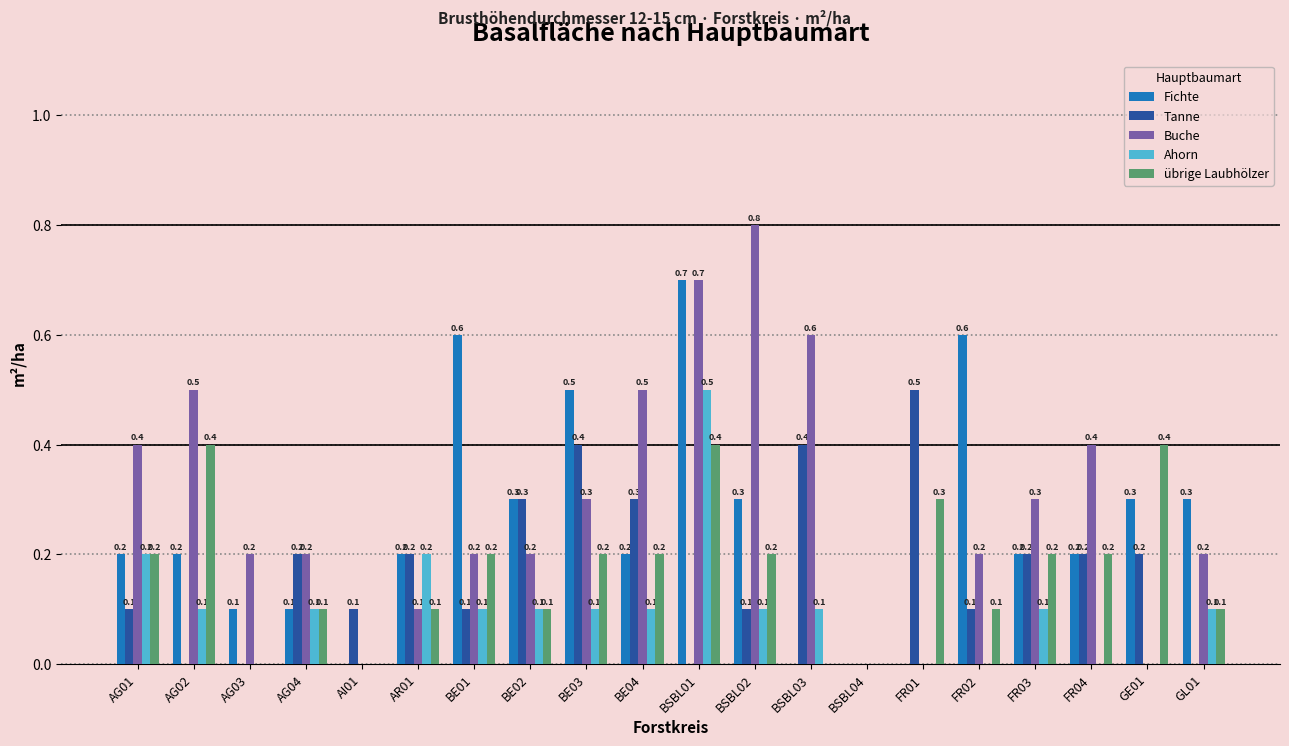

Reading right to left, extract all data points from this chart.

Fichte: GL01=0.3	GE01=0.3	FR04=0.2	FR03=0.2	FR02=0.6	FR01=0.0	BSBL04=0.0	BSBL03=0.0	BSBL02=0.3	BSBL01=0.7	BE04=0.2	BE03=0.5	BE02=0.3	BE01=0.6	AR01=0.2	AI01=0.0	AG04=0.1	AG03=0.1	AG02=0.2	AG01=0.2
Tanne: GL01=0.0	GE01=0.2	FR04=0.2	FR03=0.2	FR02=0.1	FR01=0.5	BSBL04=0.0	BSBL03=0.4	BSBL02=0.1	BSBL01=0.0	BE04=0.3	BE03=0.4	BE02=0.3	BE01=0.1	AR01=0.2	AI01=0.1	AG04=0.2	AG03=0.0	AG02=0.0	AG01=0.1
Buche: GL01=0.2	GE01=0.0	FR04=0.4	FR03=0.3	FR02=0.2	FR01=0.0	BSBL04=0.0	BSBL03=0.6	BSBL02=0.8	BSBL01=0.7	BE04=0.5	BE03=0.3	BE02=0.2	BE01=0.2	AR01=0.1	AI01=0.0	AG04=0.2	AG03=0.2	AG02=0.5	AG01=0.4
Ahorn: GL01=0.1	GE01=0.0	FR04=0.0	FR03=0.1	FR02=0.0	FR01=0.0	BSBL04=0.0	BSBL03=0.1	BSBL02=0.1	BSBL01=0.5	BE04=0.1	BE03=0.1	BE02=0.1	BE01=0.1	AR01=0.2	AI01=0.0	AG04=0.1	AG03=0.0	AG02=0.1	AG01=0.2
übrige Laubhölzer: GL01=0.1	GE01=0.4	FR04=0.2	FR03=0.2	FR02=0.1	FR01=0.3	BSBL04=0.0	BSBL03=0.0	BSBL02=0.2	BSBL01=0.4	BE04=0.2	BE03=0.2	BE02=0.1	BE01=0.2	AR01=0.1	AI01=0.0	AG04=0.1	AG03=0.0	AG02=0.4	AG01=0.2